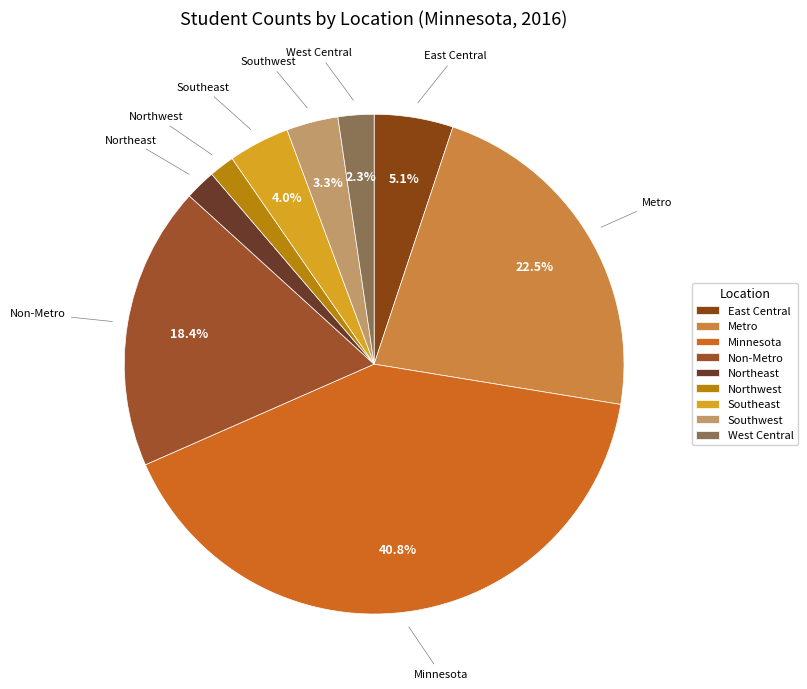

How many segments does this pie chart have?

9